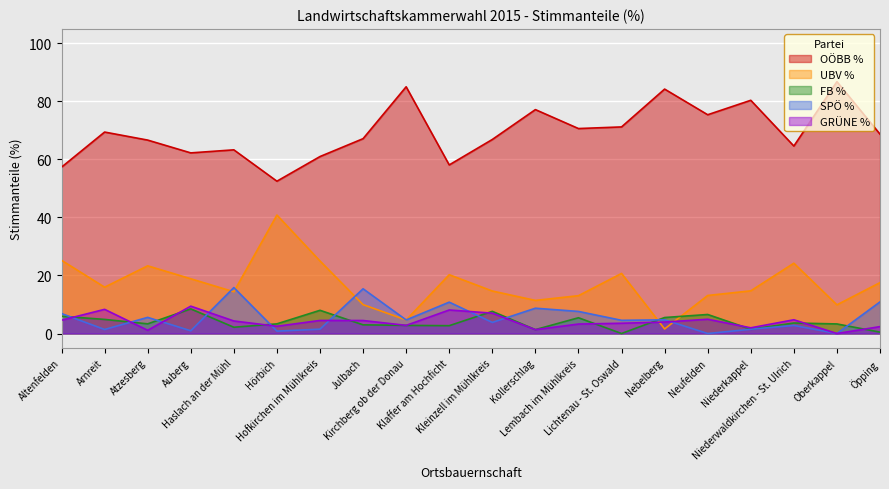

Rank the series at Hofkirchen im Mühlkreis from lowest to highest value.

SPÖ %, GRÜNE %, FB %, UBV %, OÖBB %